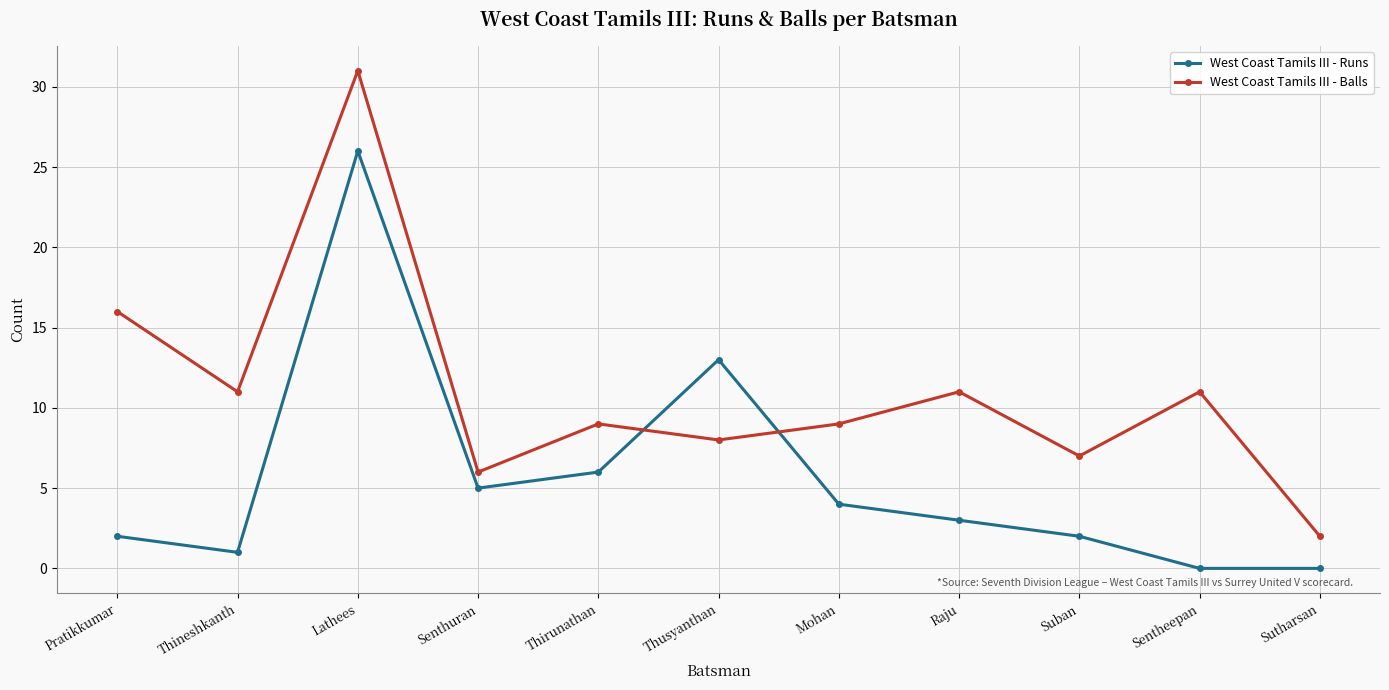

How many lines are shown in the chart?

2